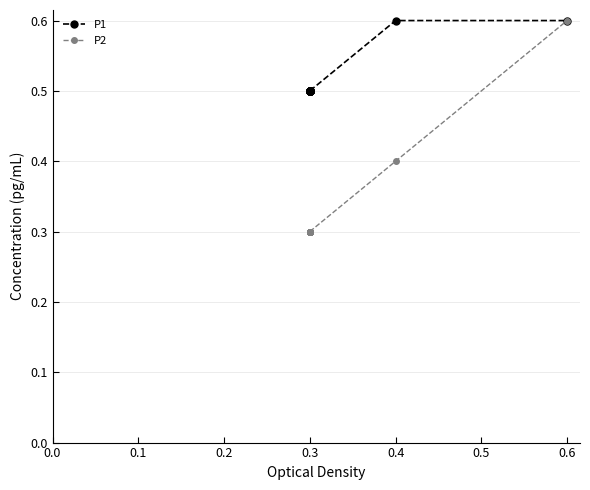

What is the difference between the maximum and minimum values in the P1 series?

0.1